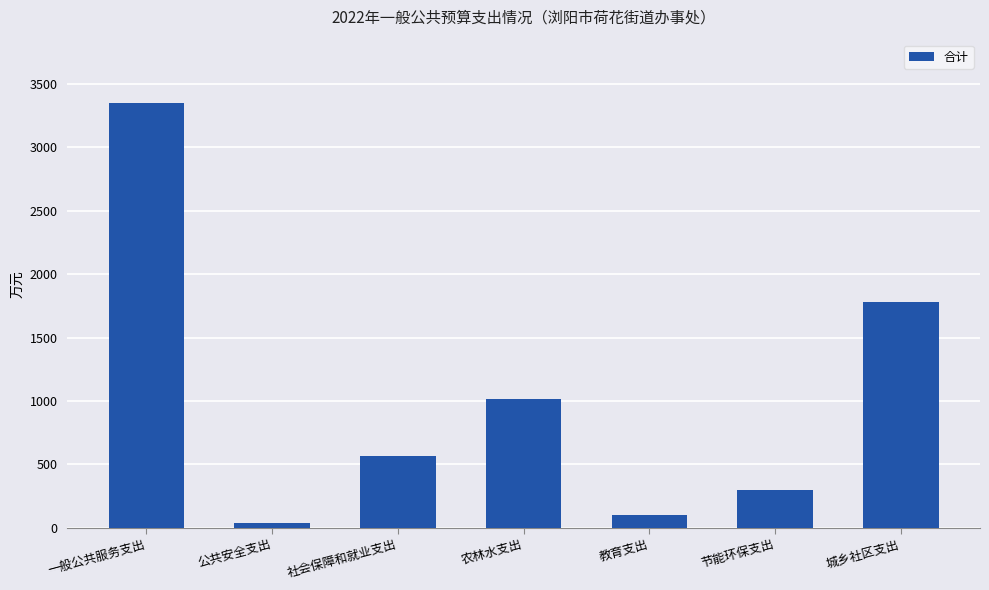

What is the change in value from 社会保障和就业支出 to 农林水支出?

+452.4